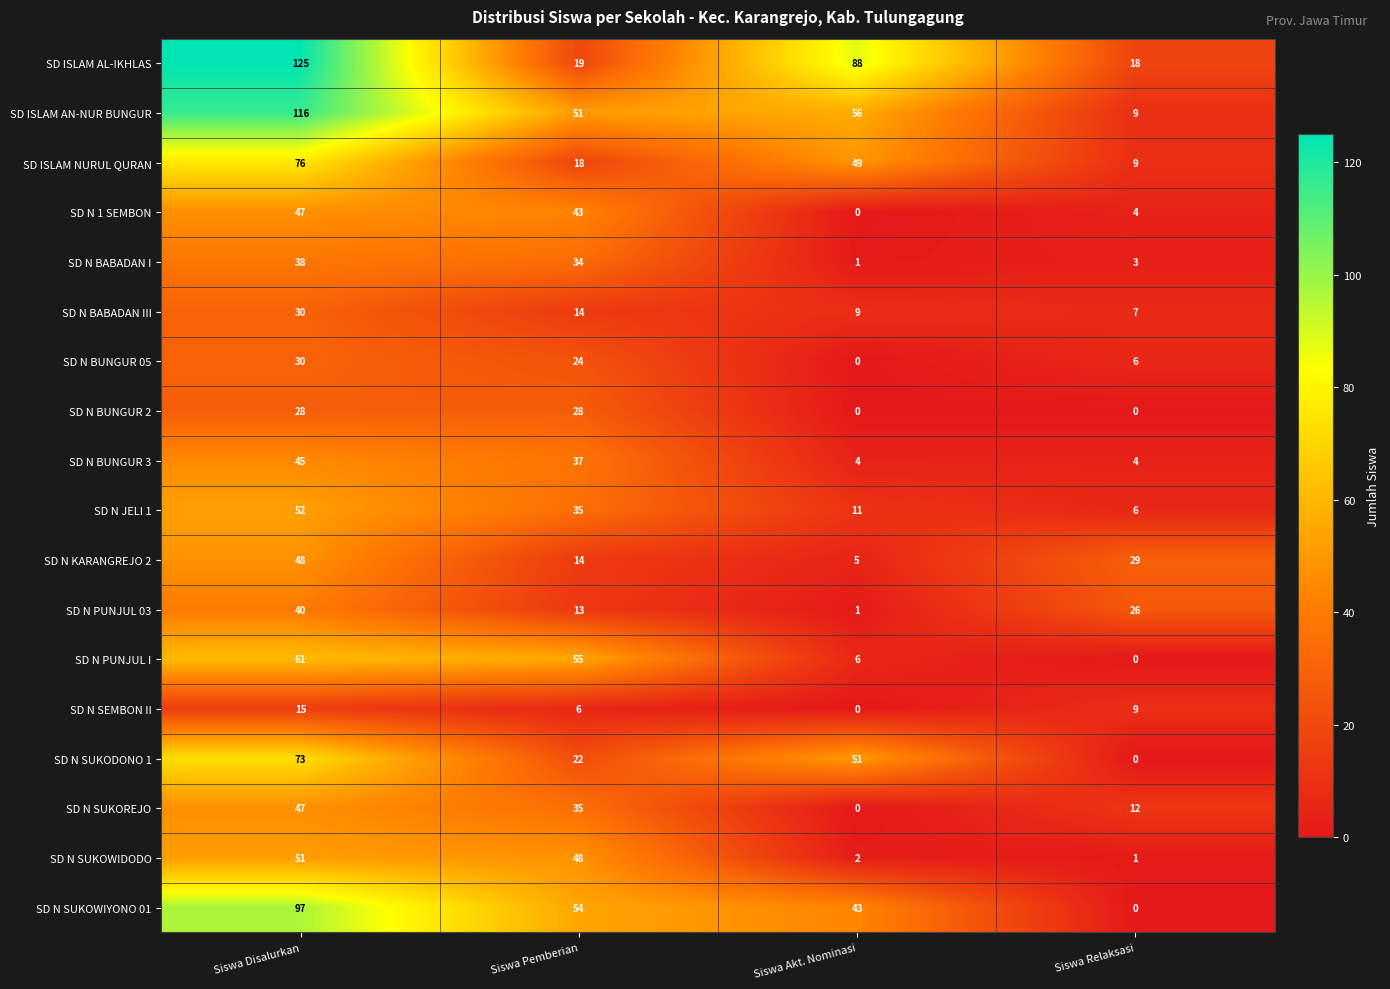

What is the total value across all series at Siswa Akt. Nominasi?

326